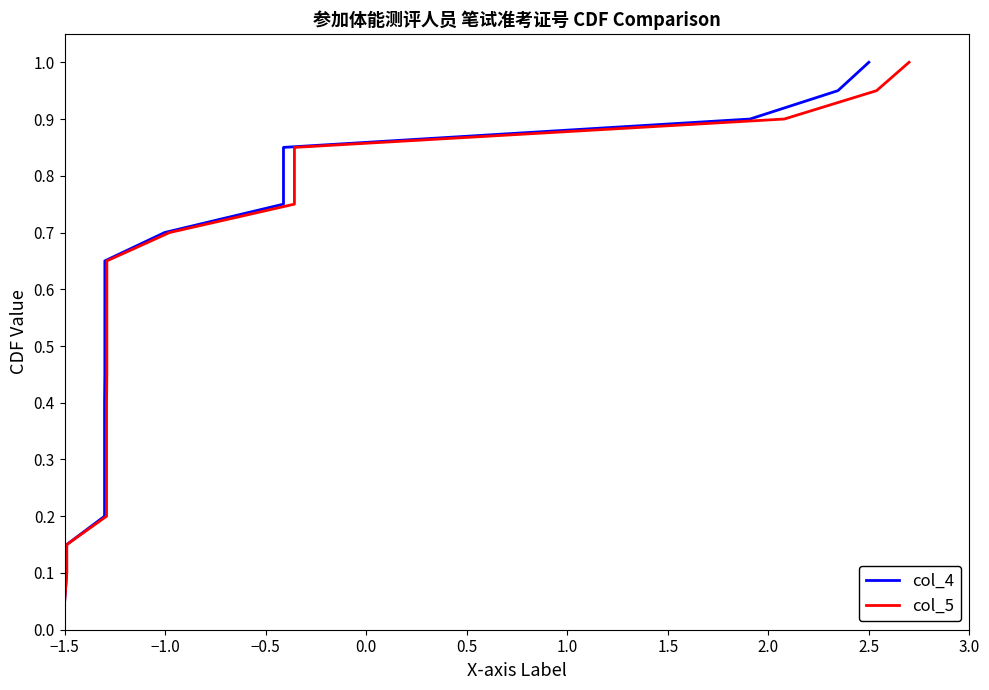

True or false: col_4 and col_5 intersect in this chart.

False